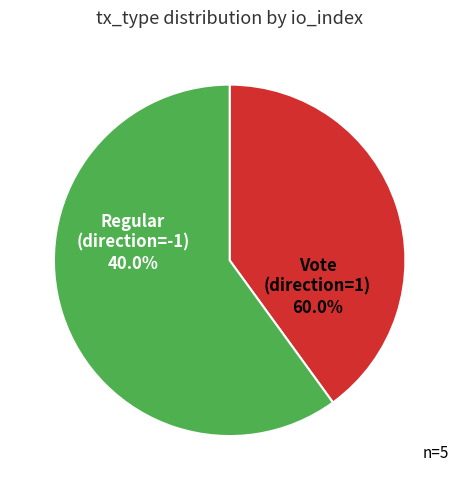

What percentage is the Regular slice, to the nearest percent?

40%